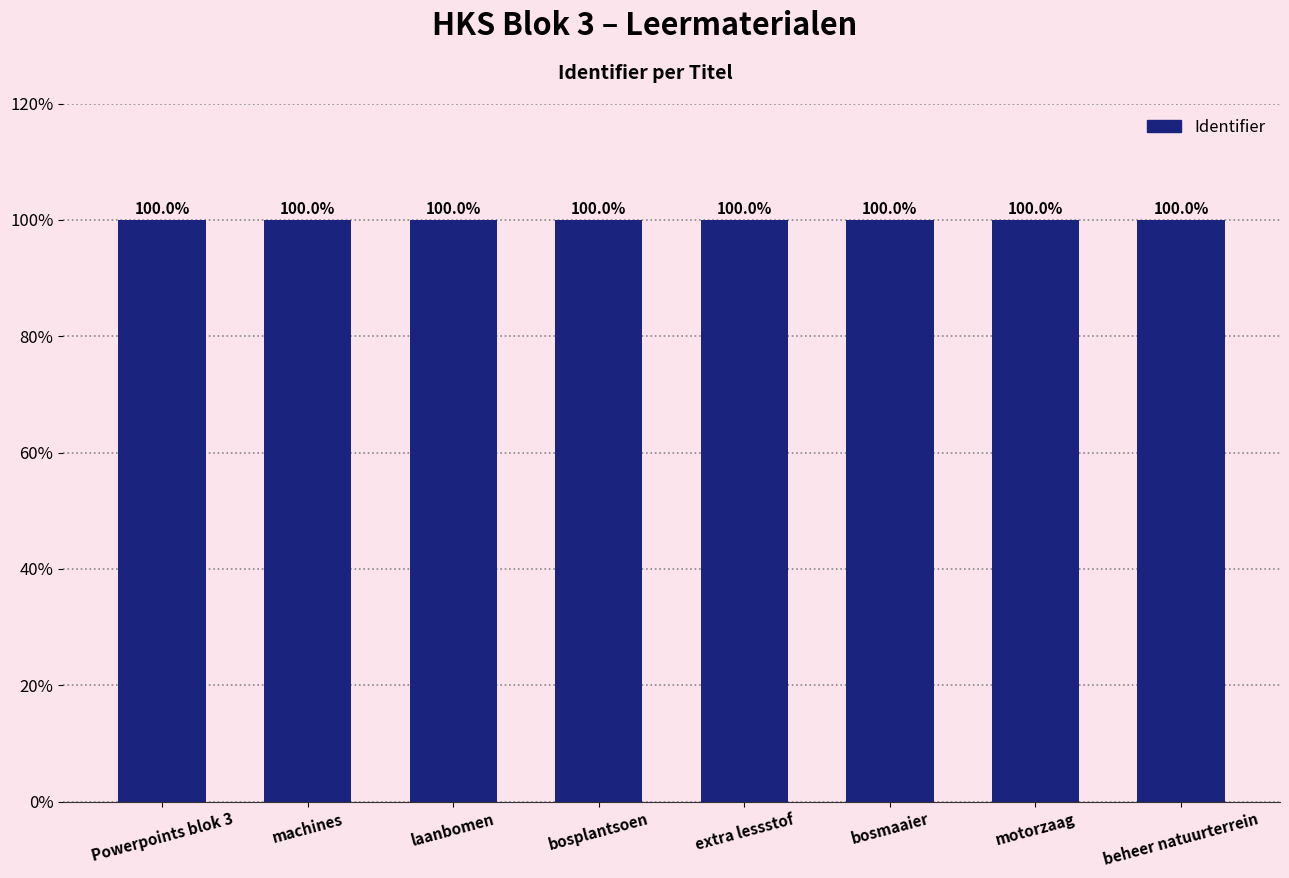

How many categories are shown in the chart?

8